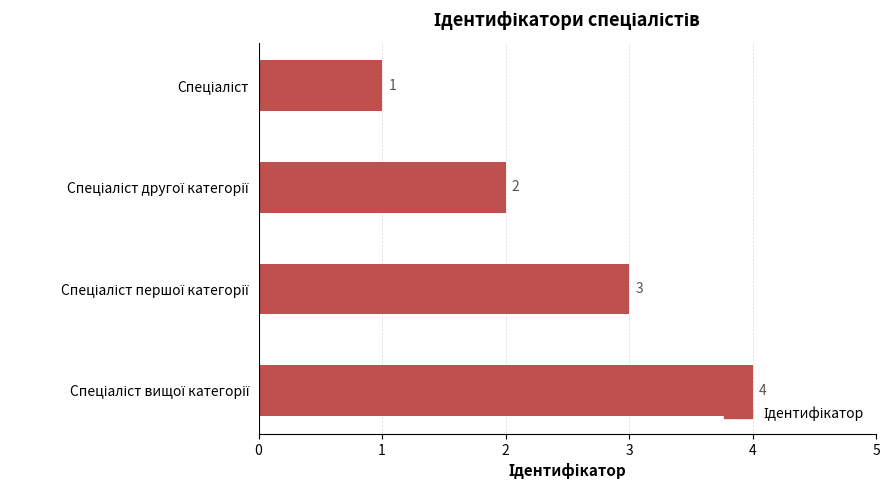

What is the value of the 3rd bar from the top?

3